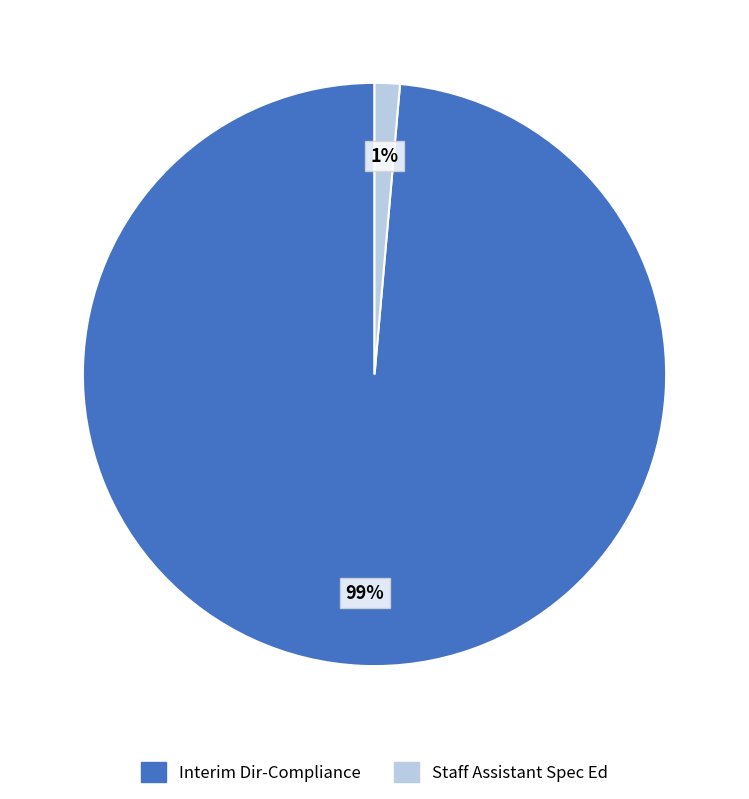

Count the number of slices in the pie.

2